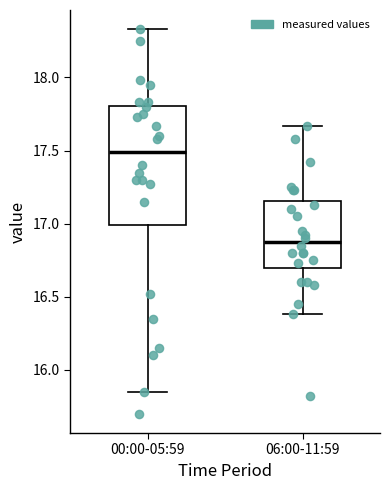

Reading left to right, read every box against the y-axis: the position of its median line, the range the box covers, and the ends of its whiskers. The values are not printed on the chart, so give them approximately, as read against the axis.

00:00-05:59: median 17.50, box 17.00 to 17.80, whiskers 15.85 to 18.35
06:00-11:59: median 16.90, box 16.70 to 17.15, whiskers 16.40 to 17.65